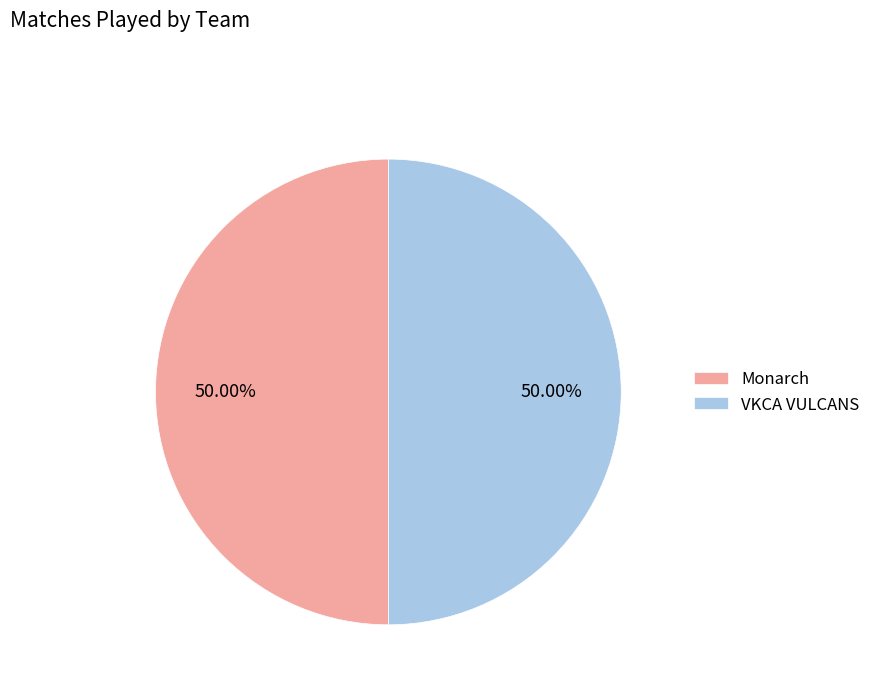

Approximately how many times larger is the value at VKCA VULCANS compared to Monarch?

1.0